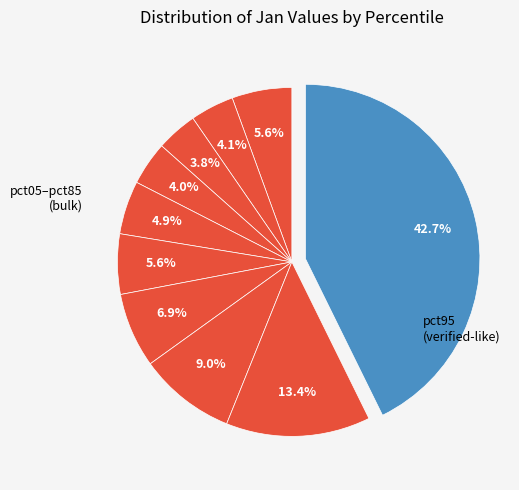

Which category has the biggest portion of the pie?

pct95